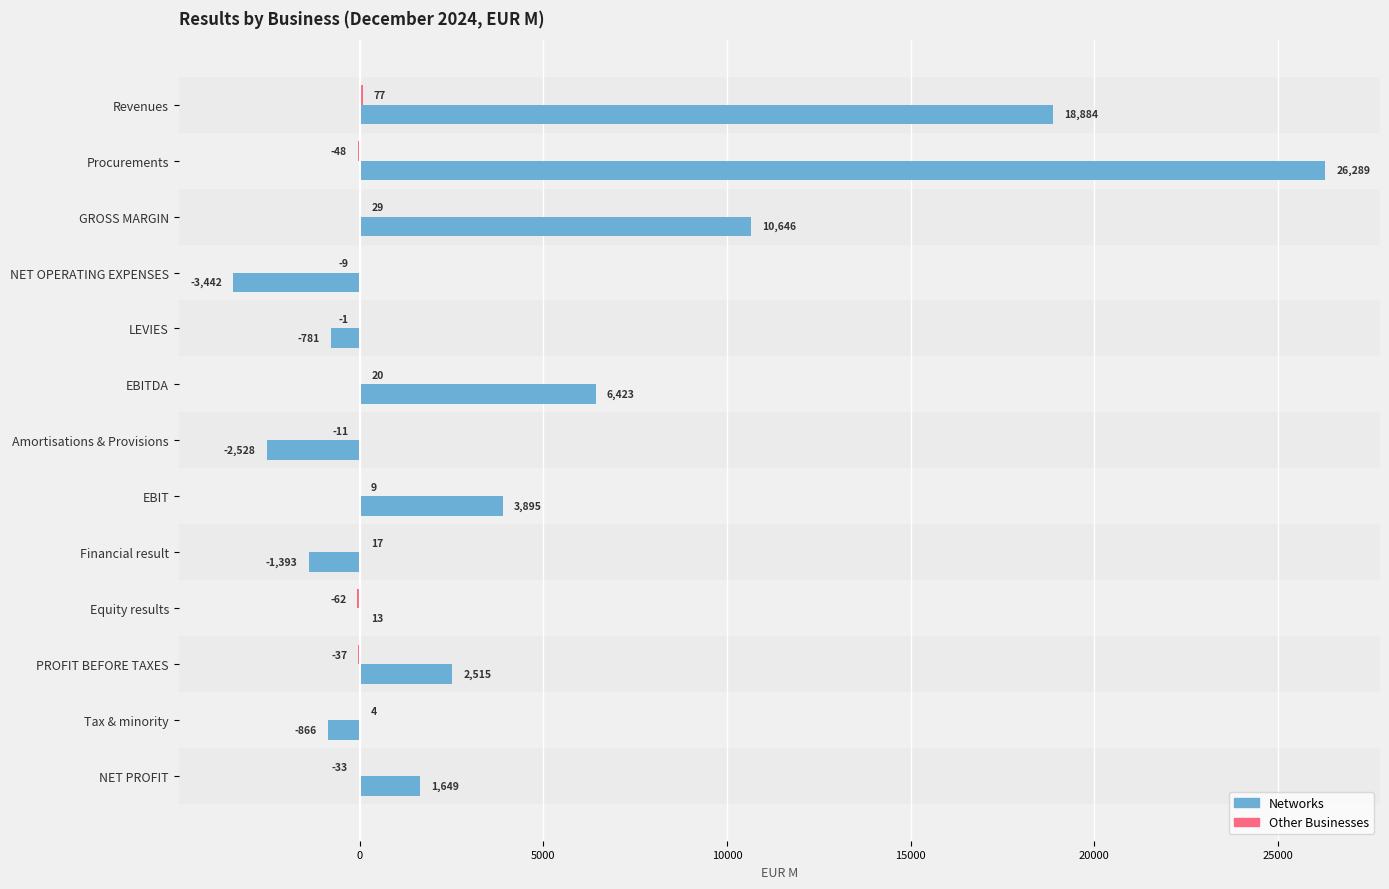

What is the maximum value for Networks?

26289.4